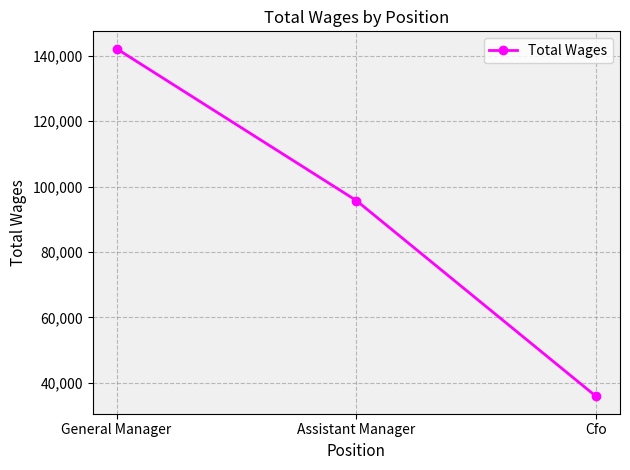

What is the label of the 2nd point from the left?

Assistant Manager